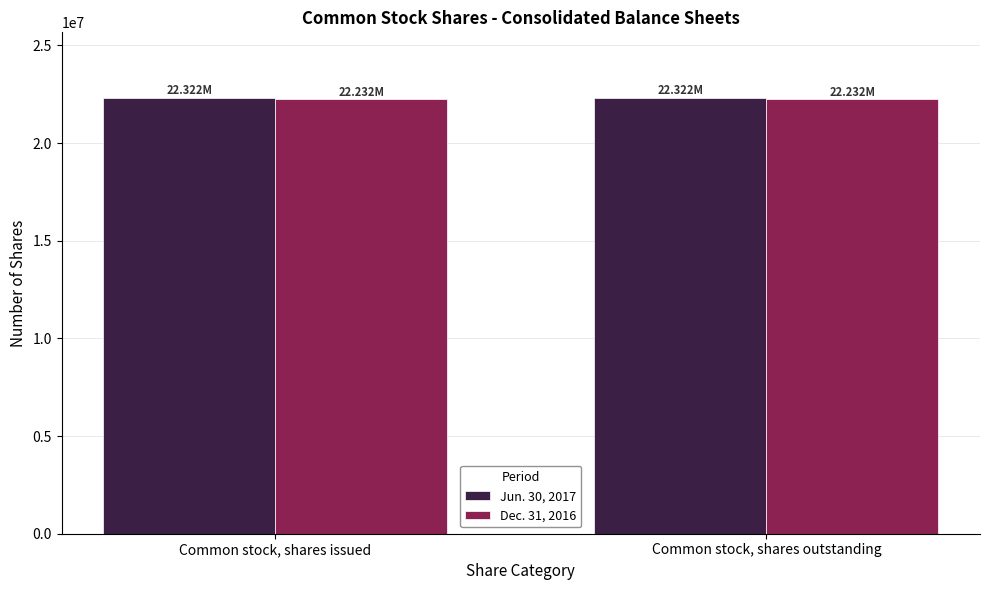

True or false: Jun. 30, 2017 has a value of 12673416 at Common stock, shares issued.

False